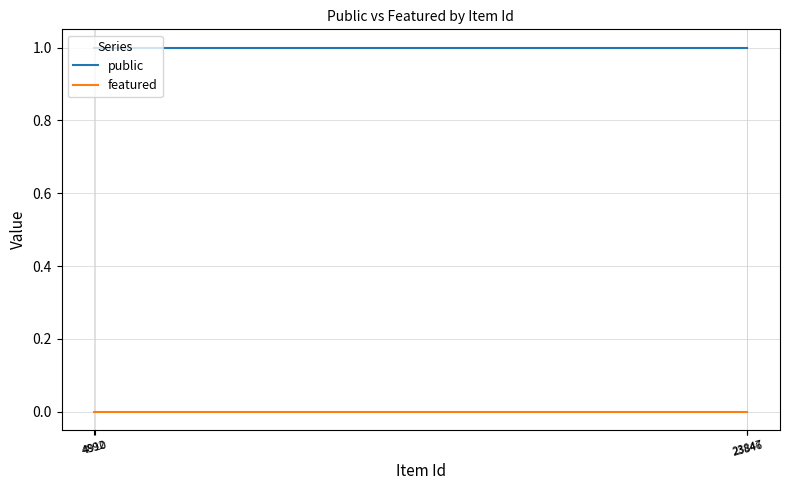

What position from the right is 23846?

2